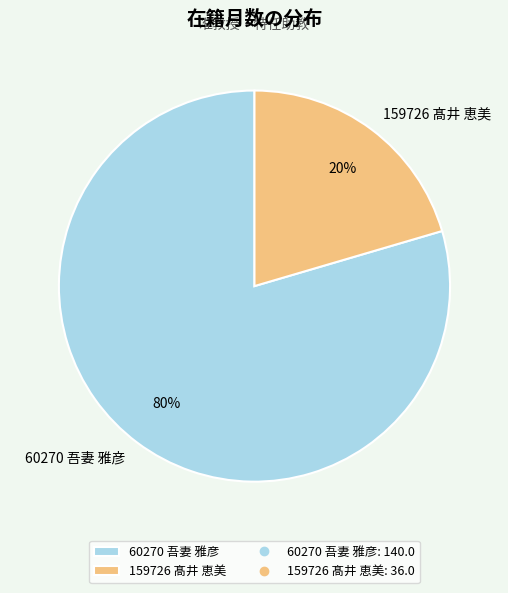

To the nearest percent, what is the average slice percentage?

50%